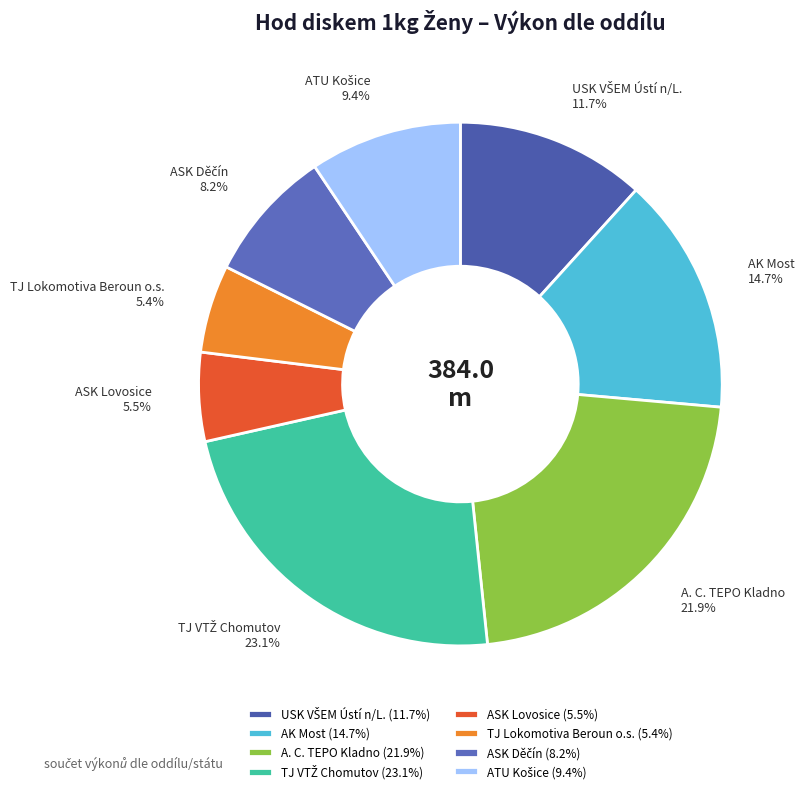

To the nearest percent, what percentage of the pie is TJ Lokomotiva Beroun o.s.?

5%